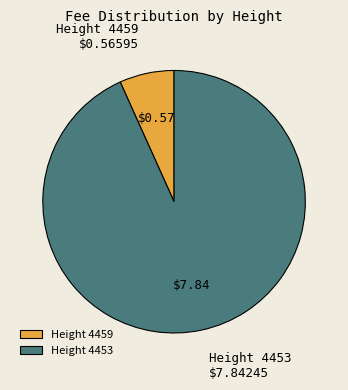

Which slice represents more than half of the pie?

Height 4453